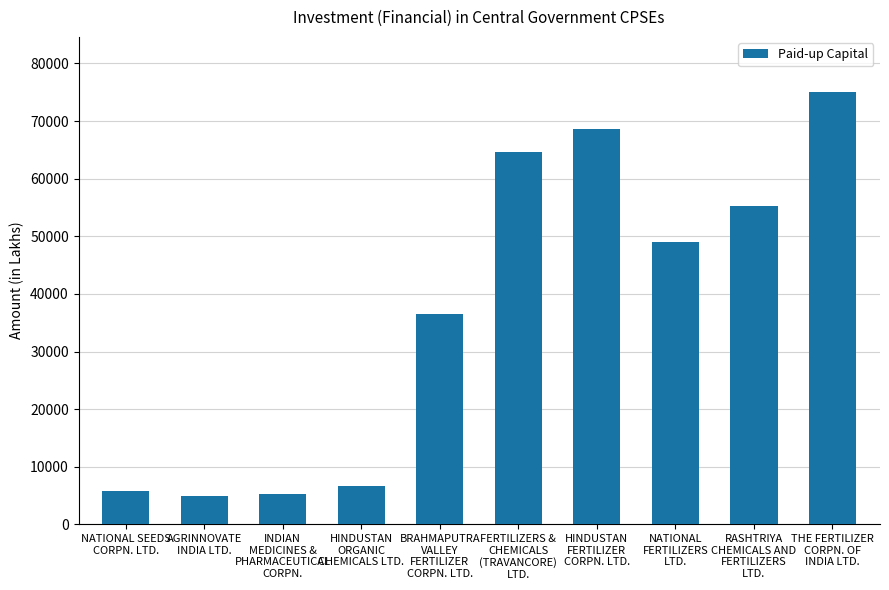

Read the value at FERTILIZERS &
CHEMICALS
(TRAVANCORE)
LTD..

64707